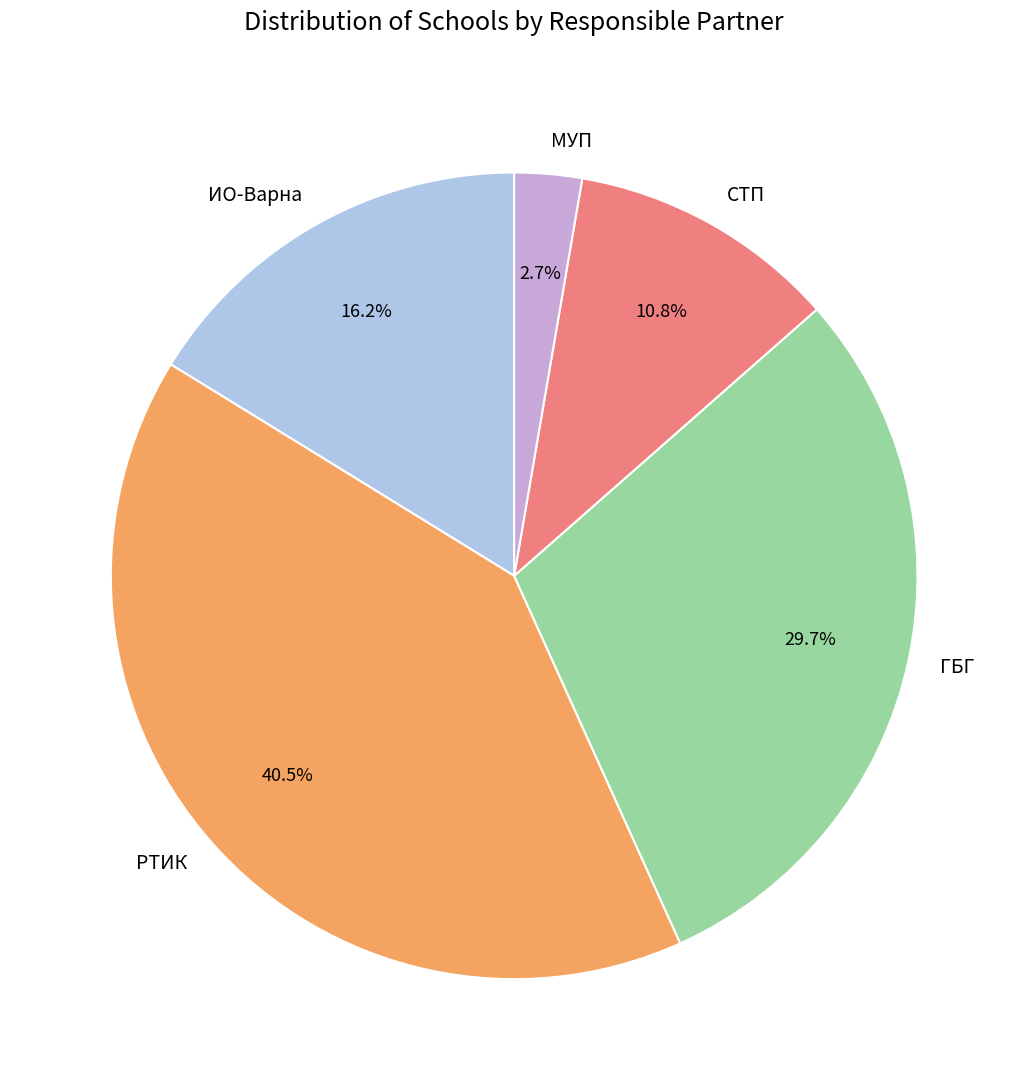

Approximately how many times larger is the value at СТП compared to РТИК?

0.3